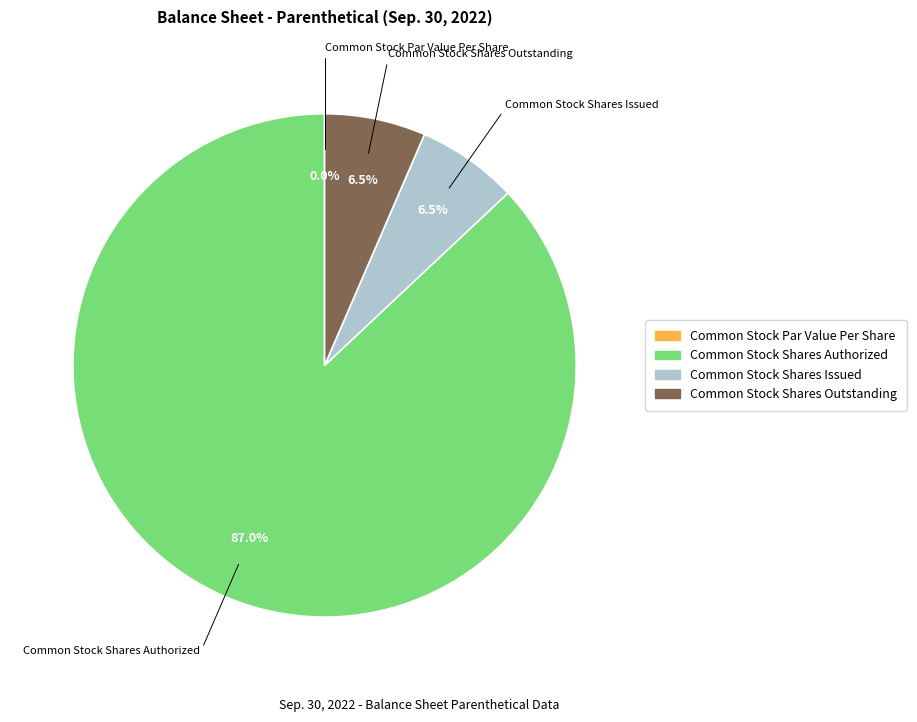

How many segments does this pie chart have?

4